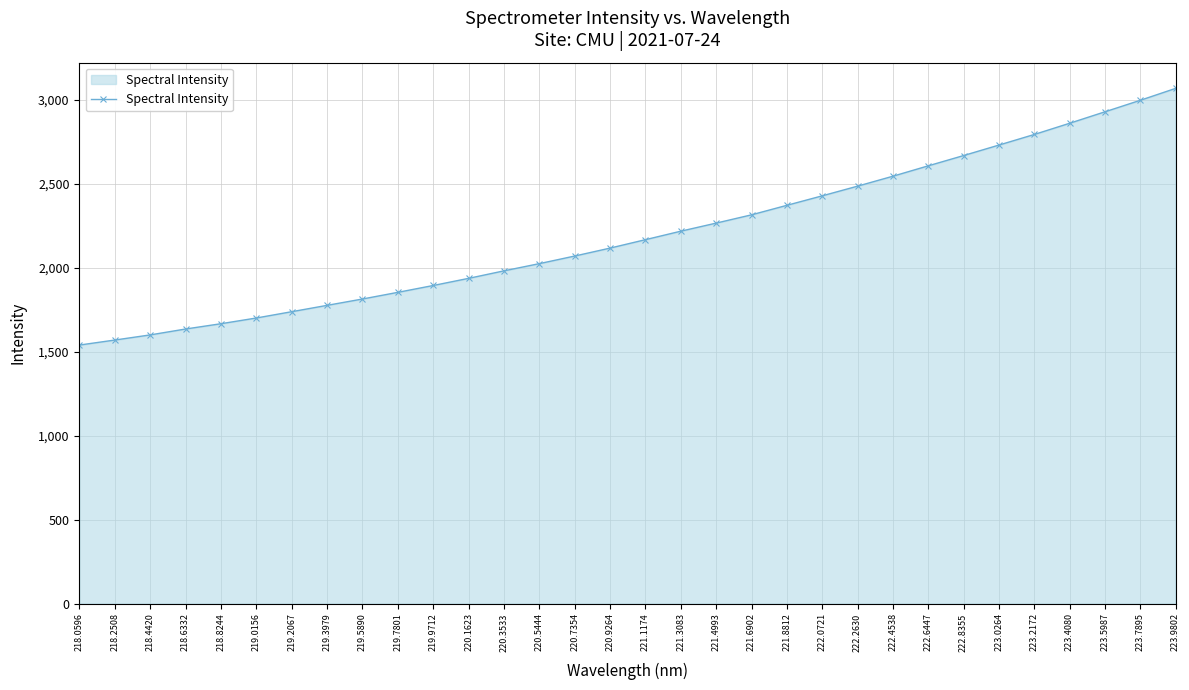

What is the label of the 6th point from the left?

219.0156